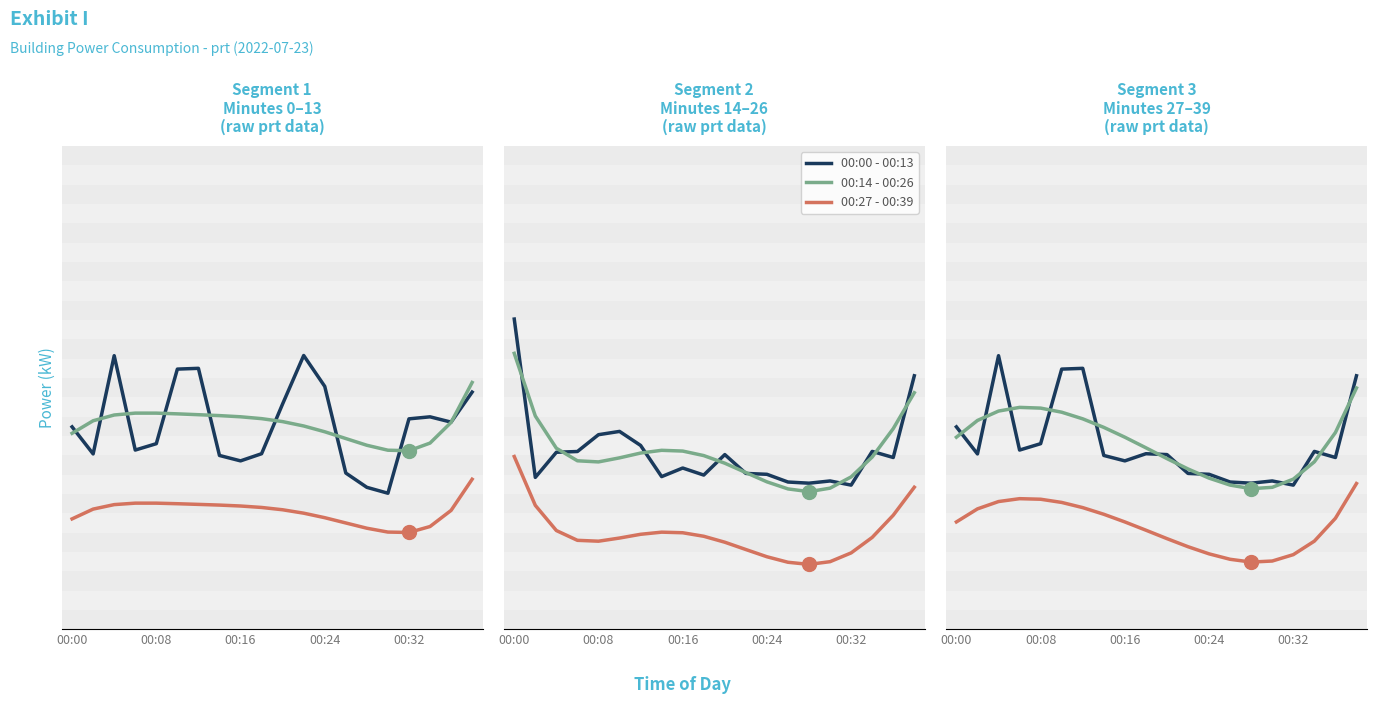

How many lines are shown in the chart?

3